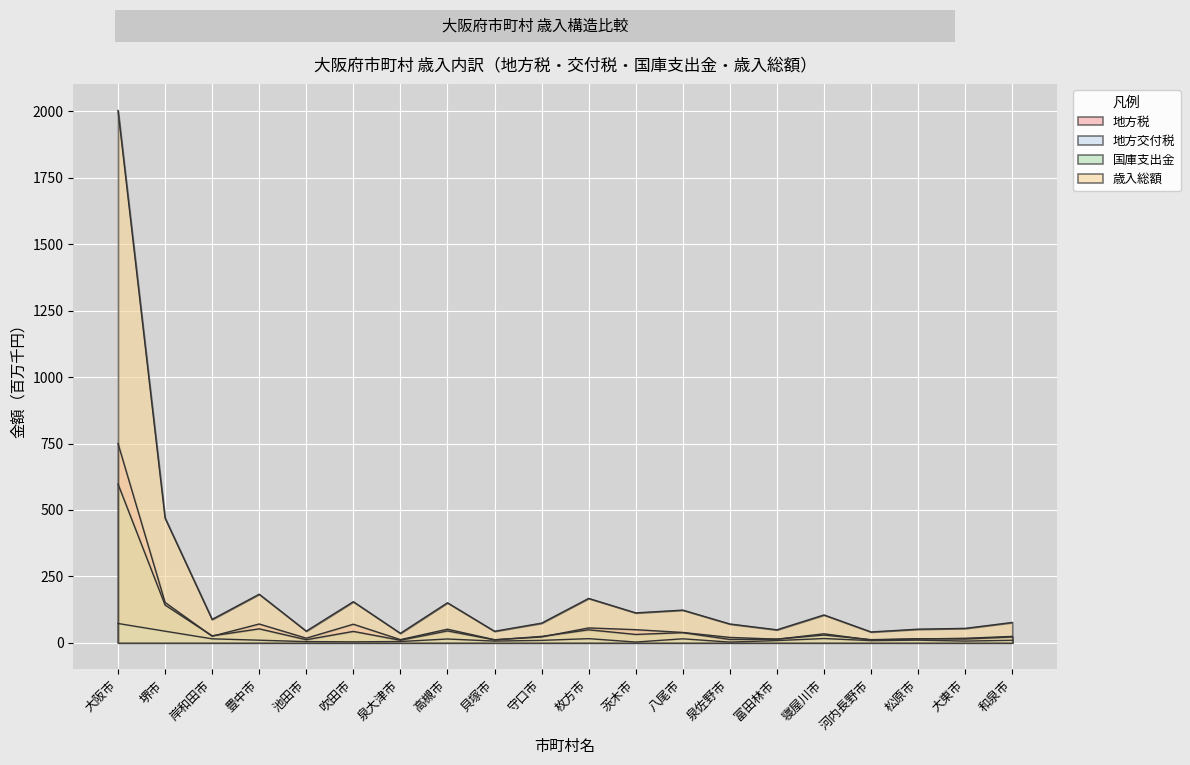

How many interior local peaks does the 地方交付税 series have?

5